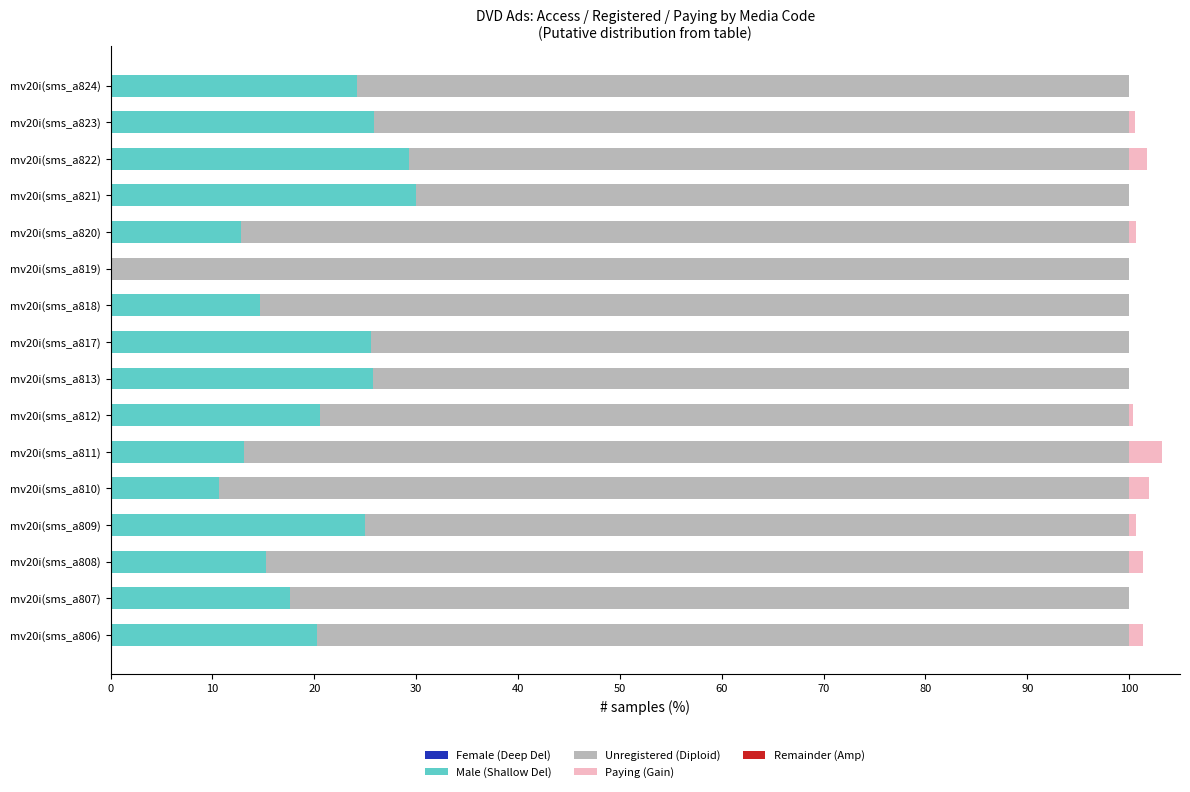

What is the sum of the Male (Shallow Del) values at mv20i(sms_a821) and mv20i(sms_a811)?

43.1